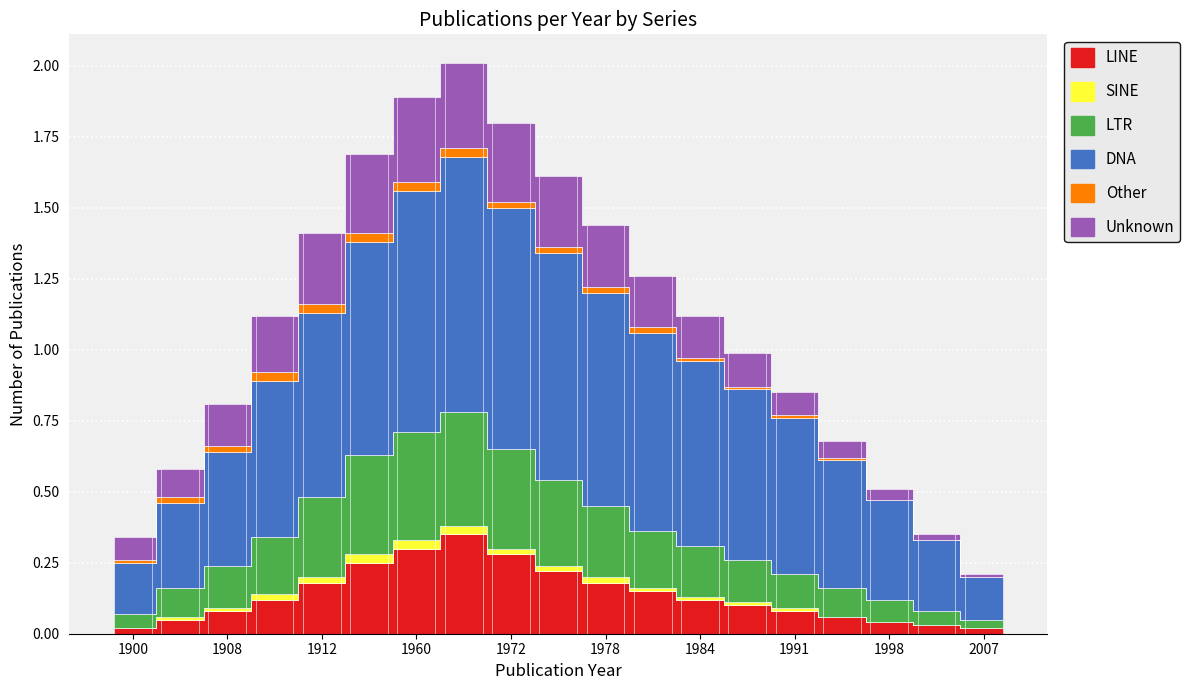

List the labels in order of DNA value, largest first.

1970, 1960, 1972, 1977, 1919, 1978, 1980, 1912, 1984, 1986, 1911, 1991, 1995, 1908, 1998, 1905, 2000, 1900, 2007